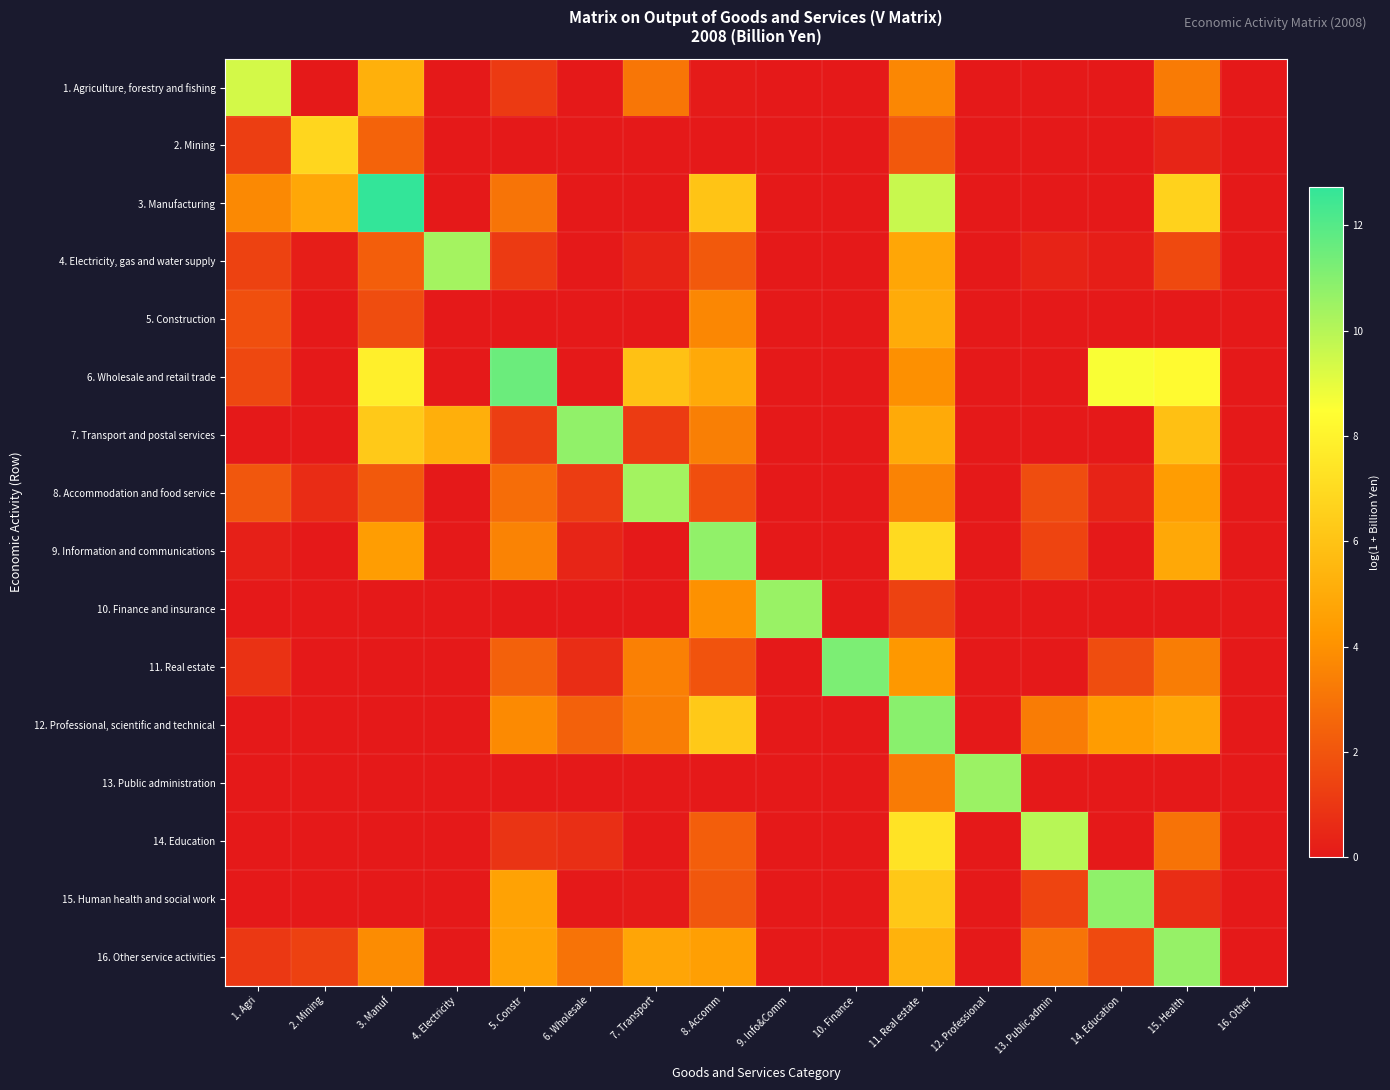

What is the difference between the highest and lowest values at 3. Manuf?

12.7